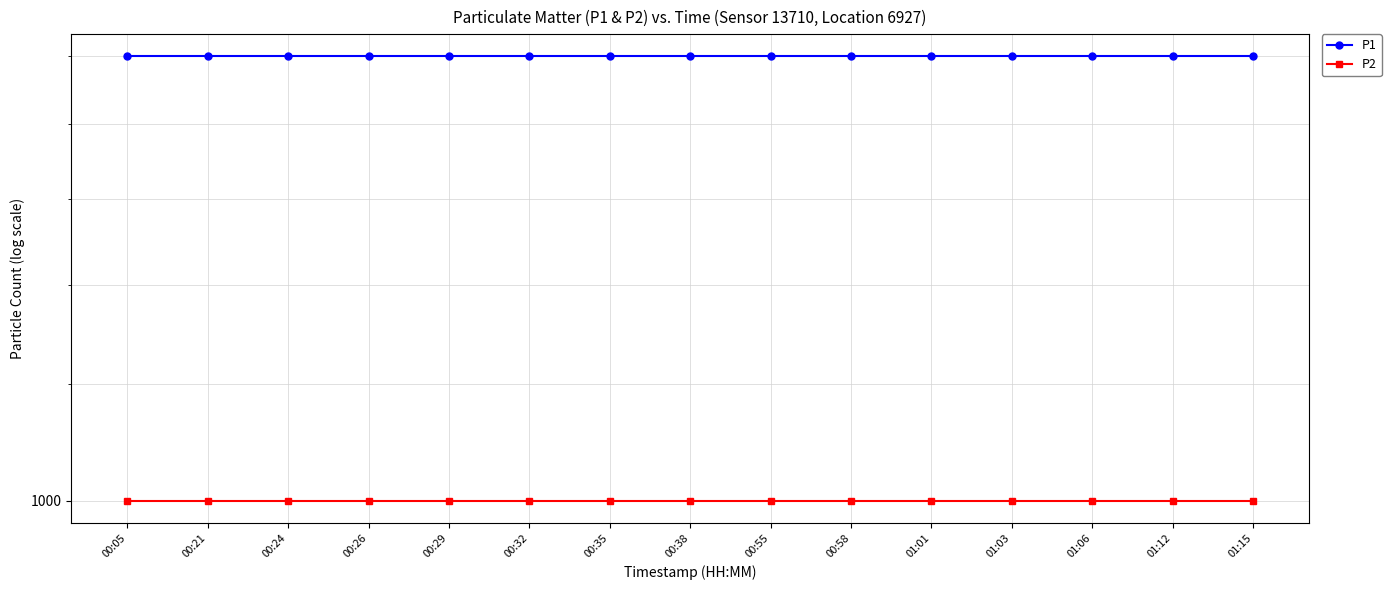

Rank the series by their average value, from highest to lowest.

P1, P2